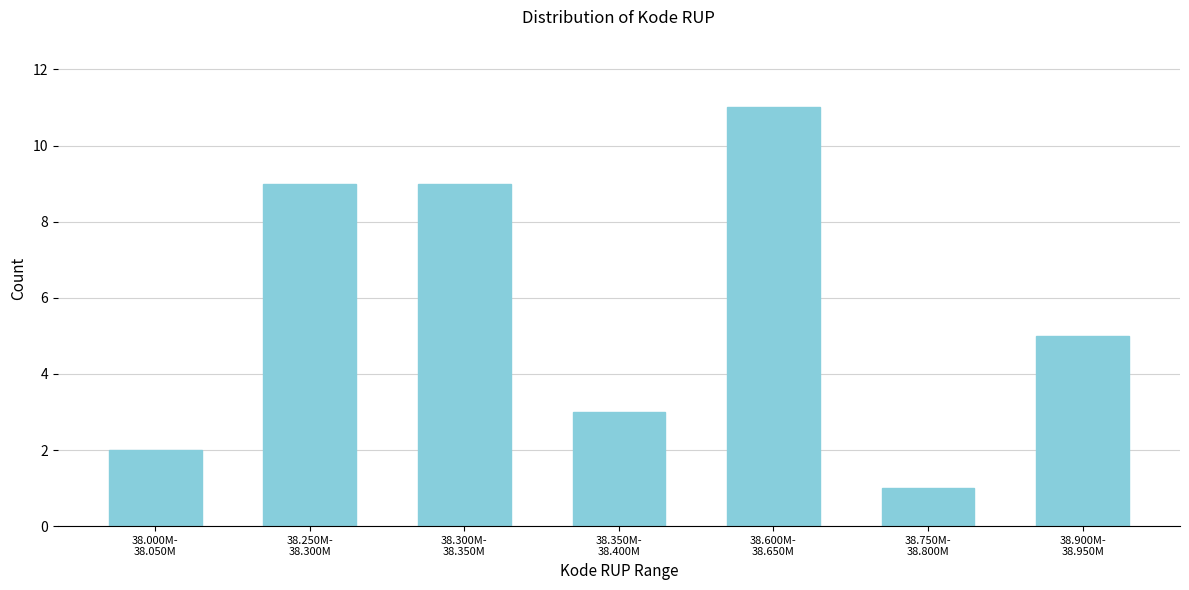

Reading left to right, extract all data points from this chart.

2	9	9	3	11	1	5